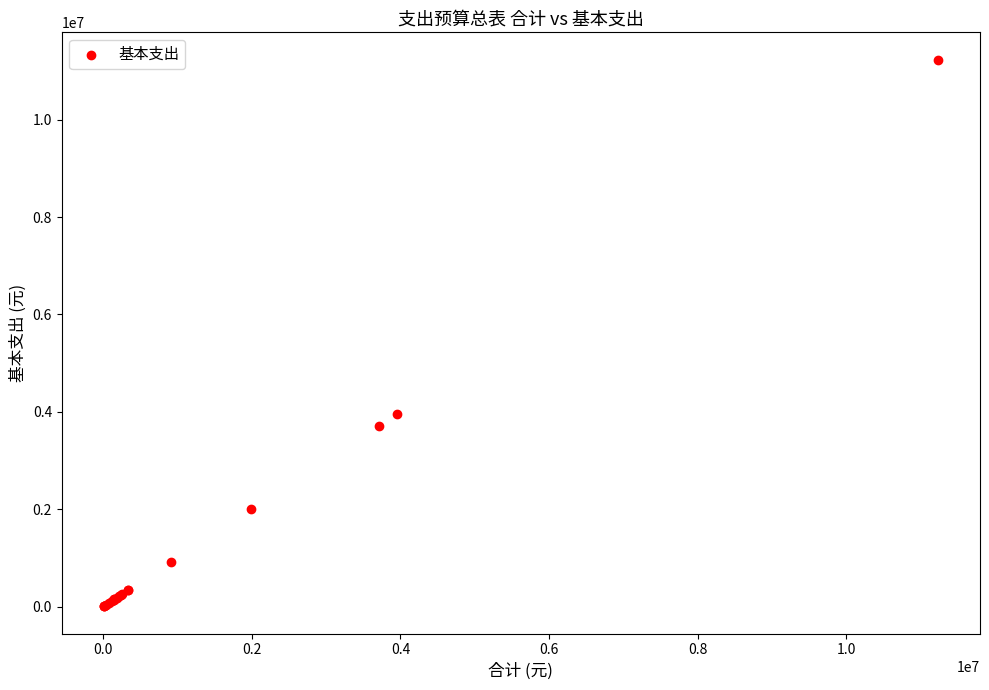

What Y value in the scatter plot is closest to 5620833?

3957644.0